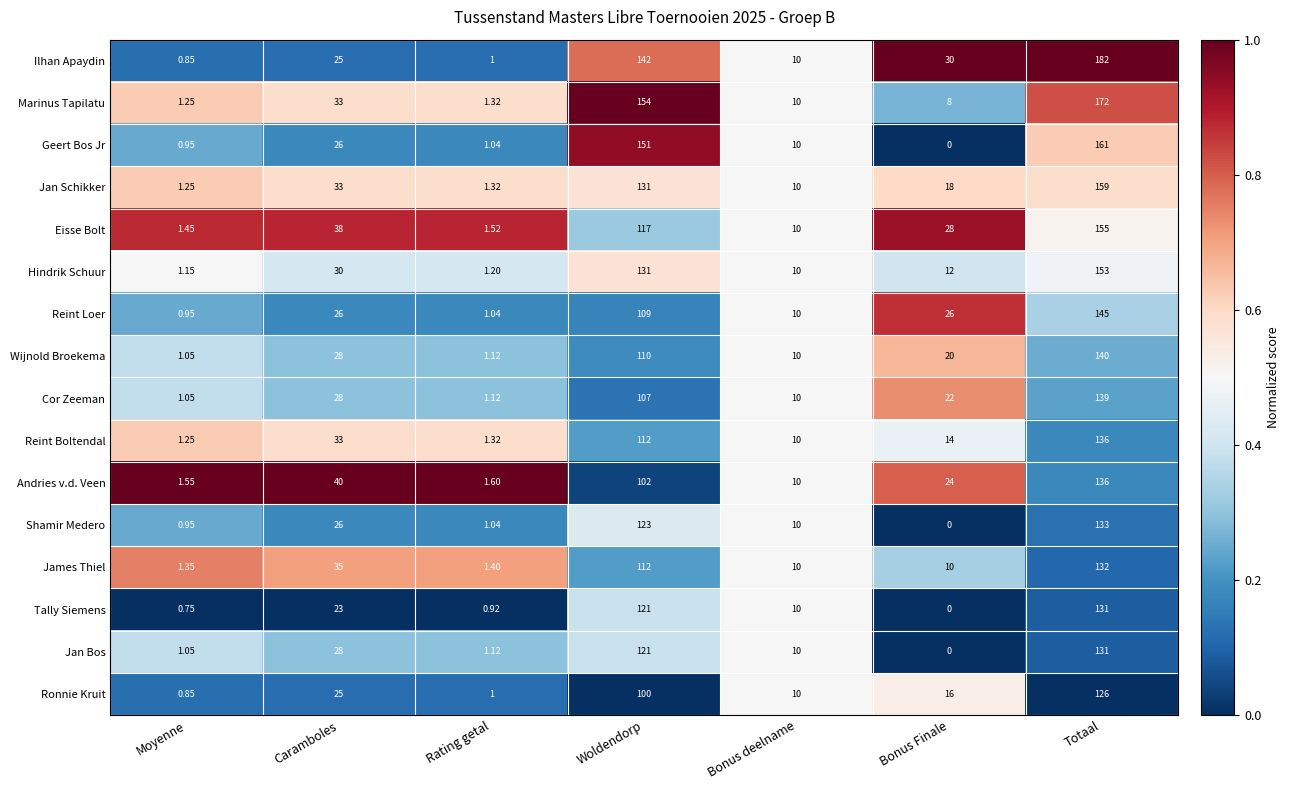

Which category has the lowest value in the Reint Loer series?

Moyenne